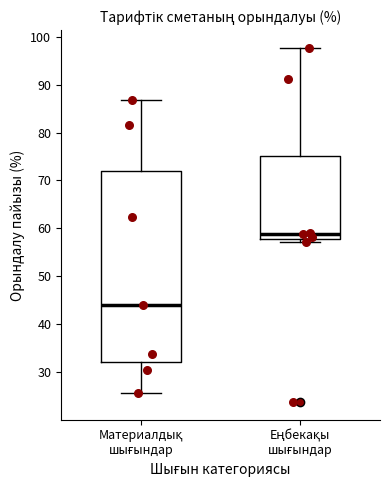

Reading left to right, read every box against the y-axis: the position of its median line, the range the box covers, and the ends of its whiskers. The values are not printed on the chart, so give them approximately, as read against the axis.

Материалдық шығындар: median 44, box 32 to 72, whiskers 26 to 87
Еңбекақы шығындар: median 59, box 58 to 75, whiskers 57 to 98